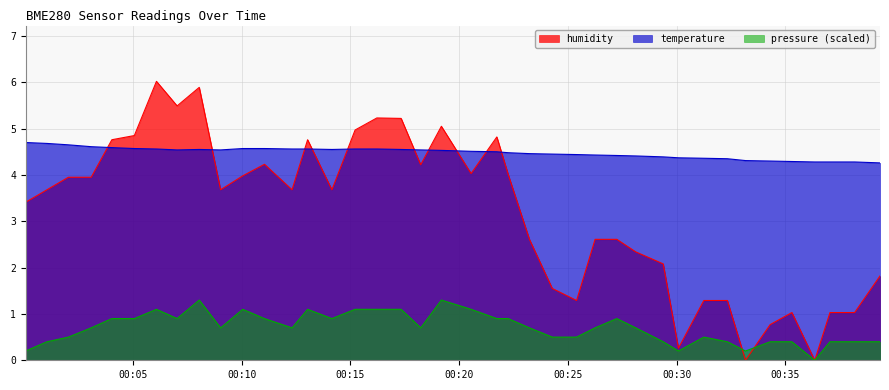

What is the label of the 23rd point from the left?

2023-03-03T00:22:15